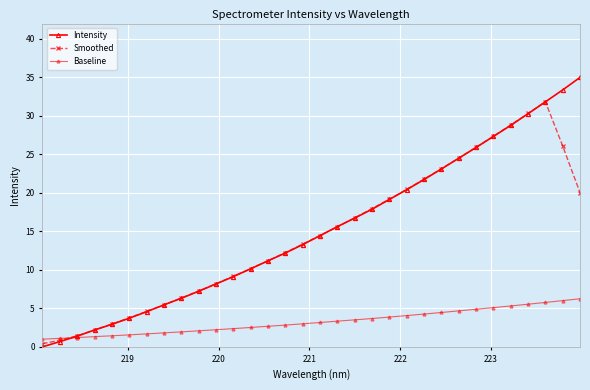

How many lines are shown in the chart?

3